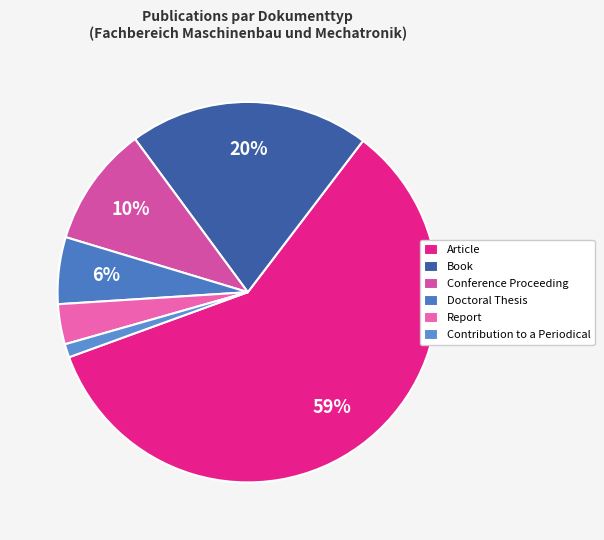

Which category has the smallest portion of the pie?

Contribution to a Periodical